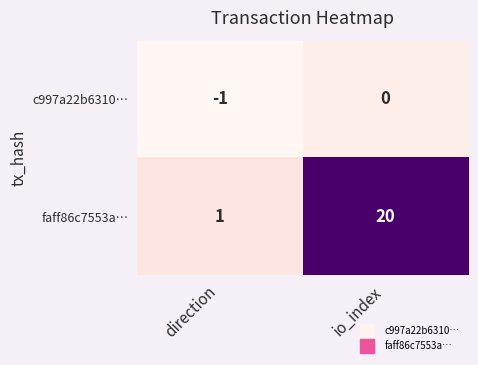

Which series changed the most between direction and io_index?

faff86c7553a…